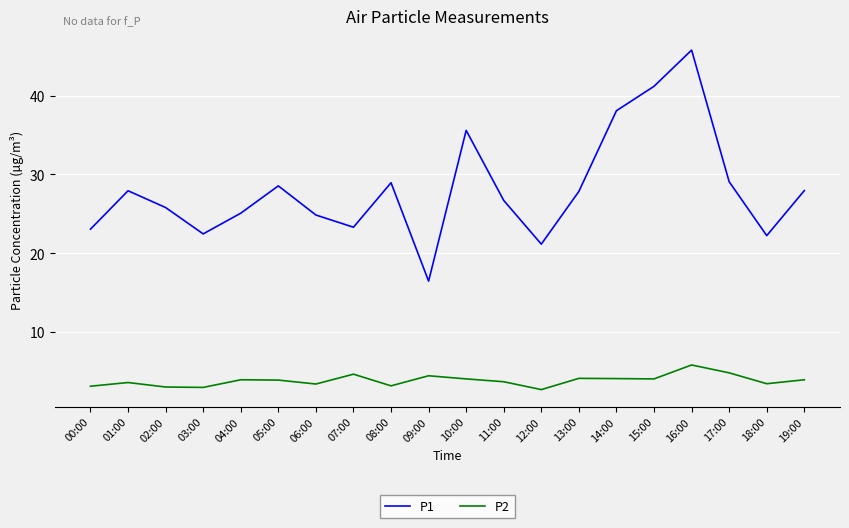

At which category does P1 reach its first local peak?

01:00